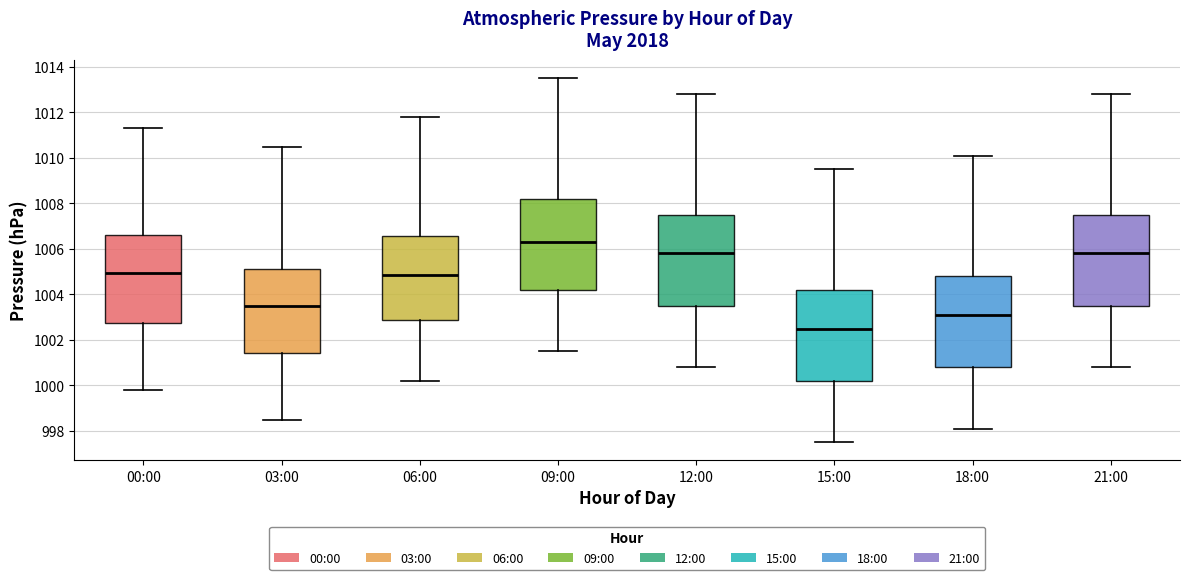

Where is the lower edge of the box for 09:00 on the y-axis? The values are not printed on the chart, so give them approximately, as read against the axis.

1004.2